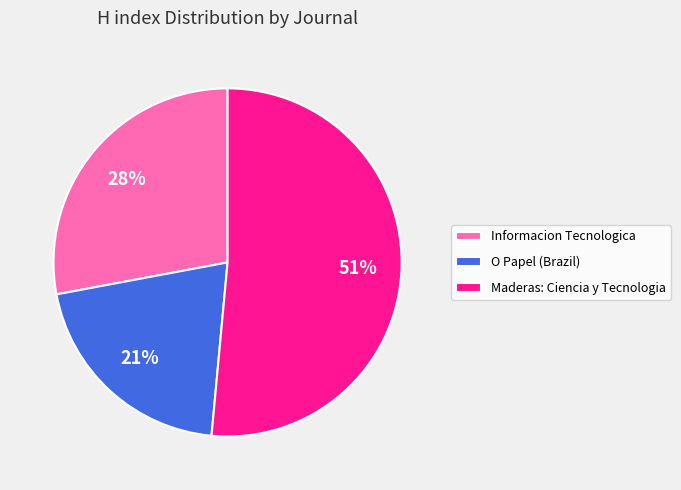

What percentage is the Maderas: Ciencia y Tecnologia slice, to the nearest percent?

51%